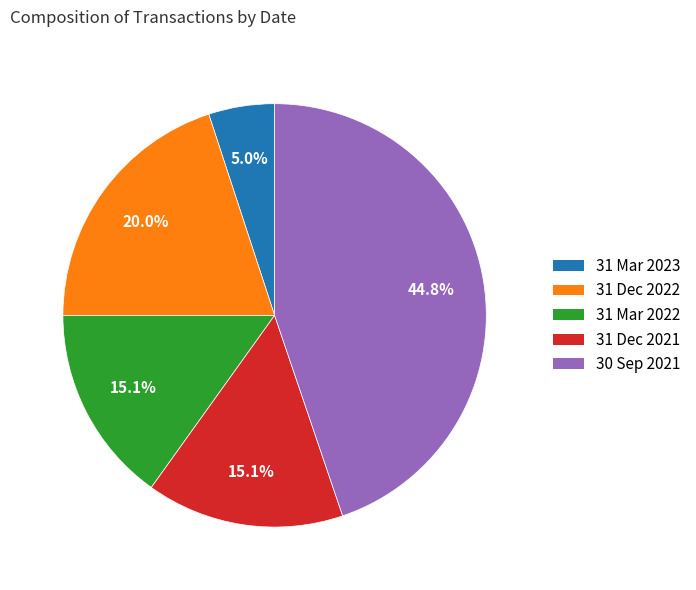

Is it true that 31 Mar 2023 is 5% of the pie?

True